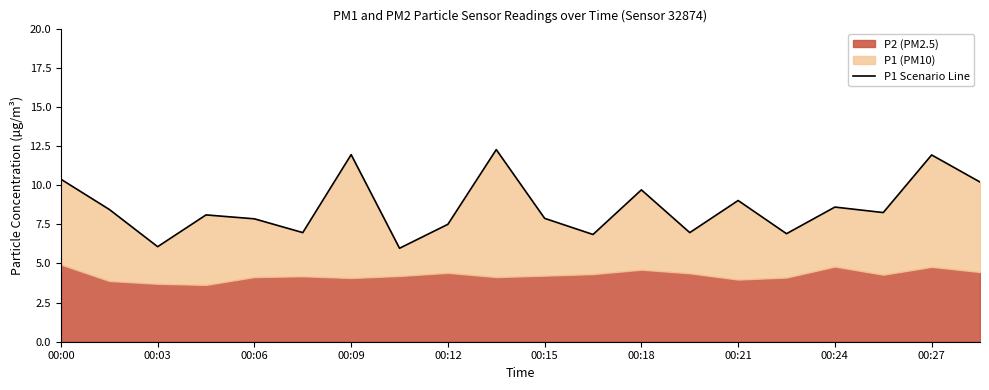

How many interior local peaks (higher than both neighbors) does the data have?

7